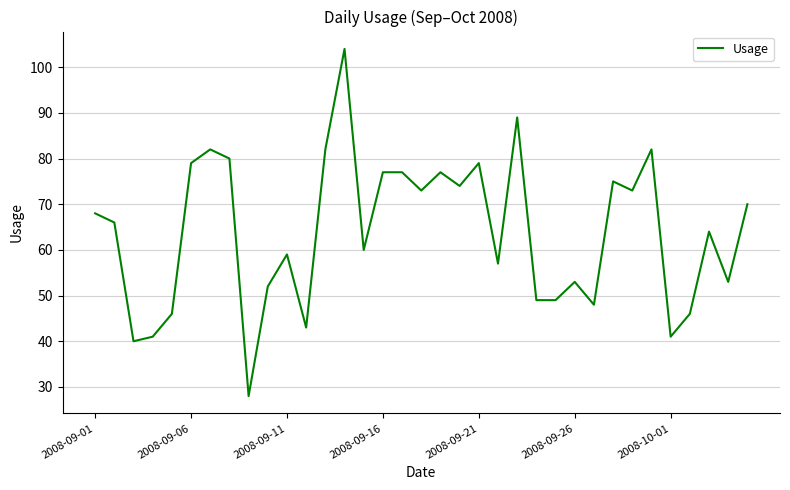

Reading left to right, transcribe all the data shown in this chart.

68	66	40	41	46	79	82	80	28	52	59	43	82	104	60	77	77	73	77	74	79	57	89	49	49	53	48	75	73	82	41	46	64	53	70